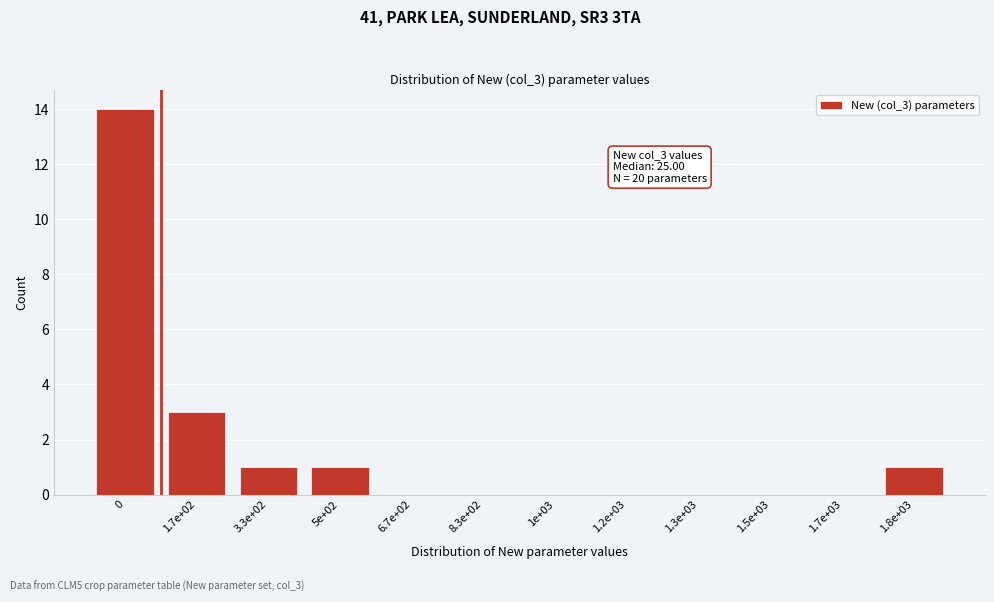

Reading left to right, what are all the values shown in this chart?

0=14	1.7e+02=3	3.3e+02=1	5e+02=1	6.7e+02=0	8.3e+02=0	1e+03=0	1.2e+03=0	1.3e+03=0	1.5e+03=0	1.7e+03=0	1.8e+03=1